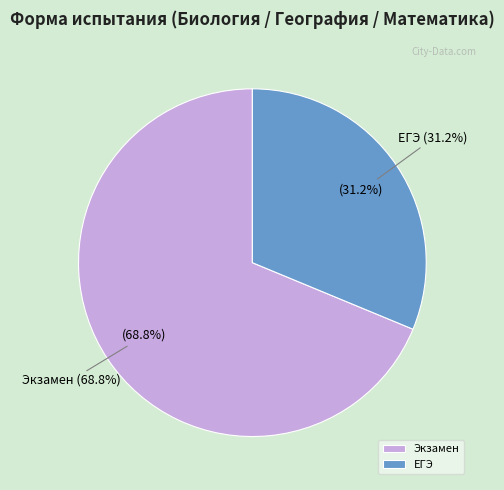

To the nearest percent, what is the combined percentage of Экзамен and ЕГЭ?

100%